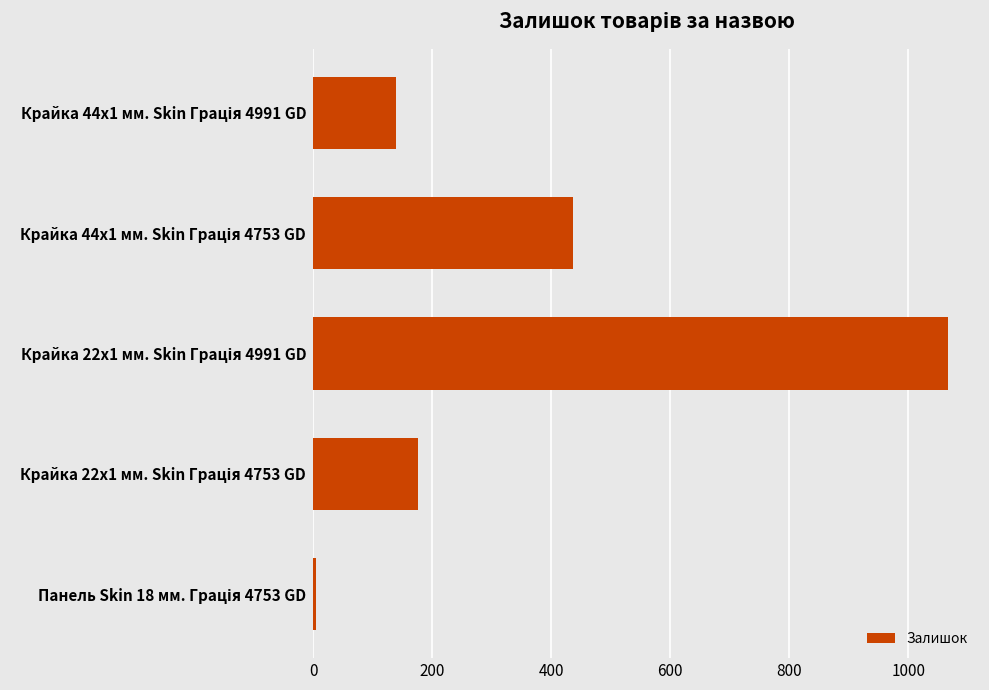

What is the difference between the second highest and minimum values?

432